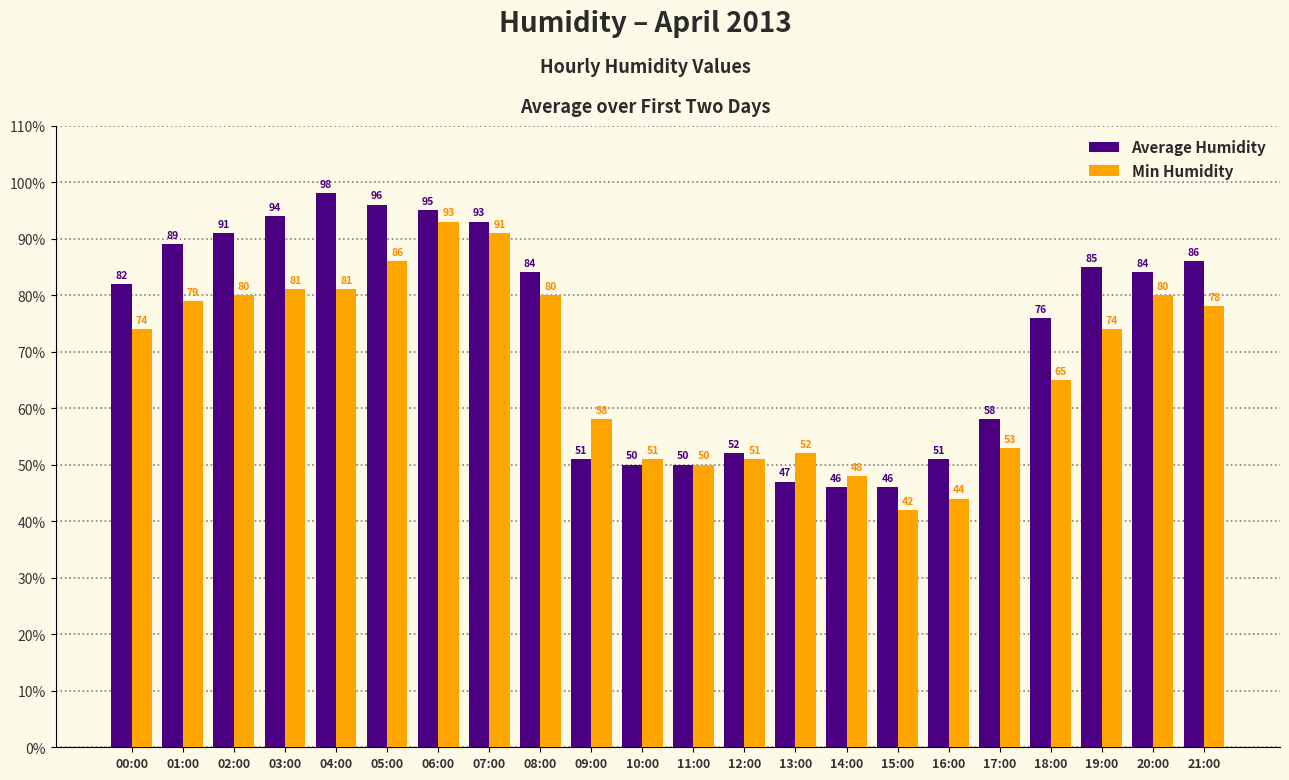

What is the total value across all series at 16:00?

95